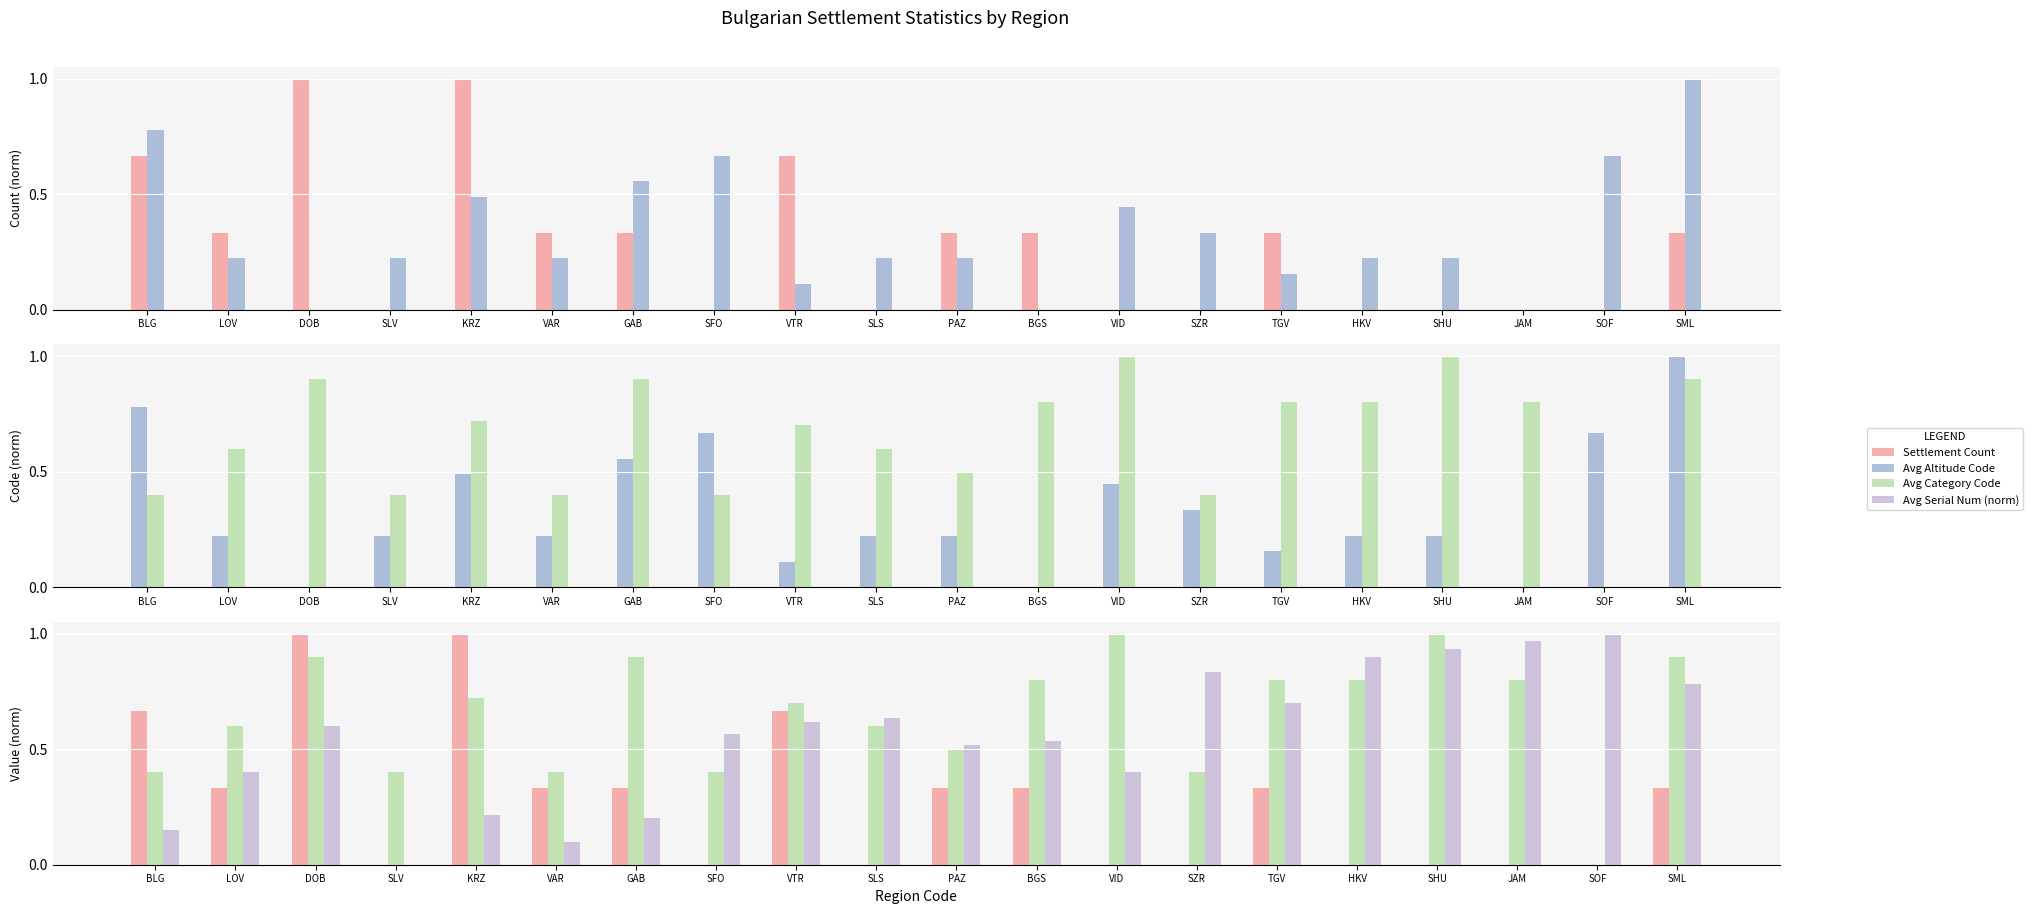

At which label is Settlement Count closest to 0?

SLV